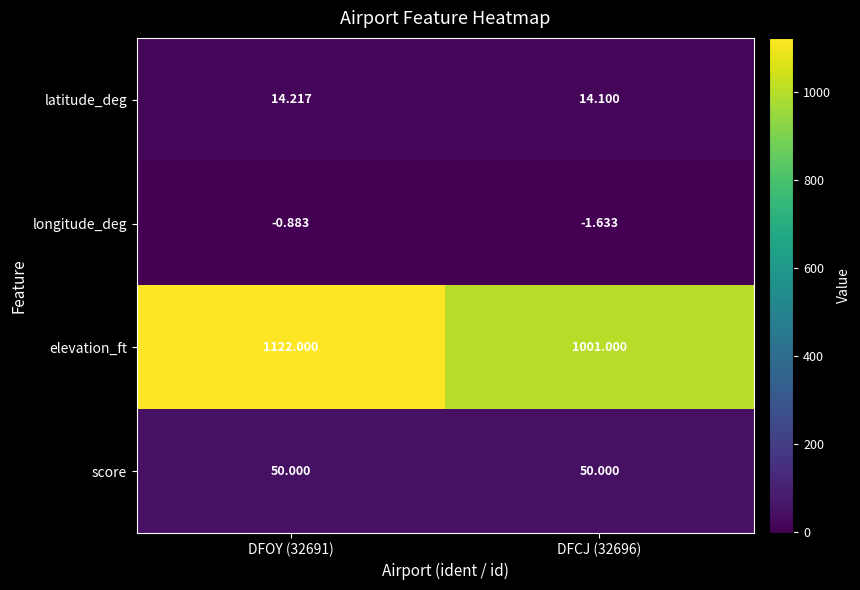

Which series has the largest total across all categories?

elevation_ft